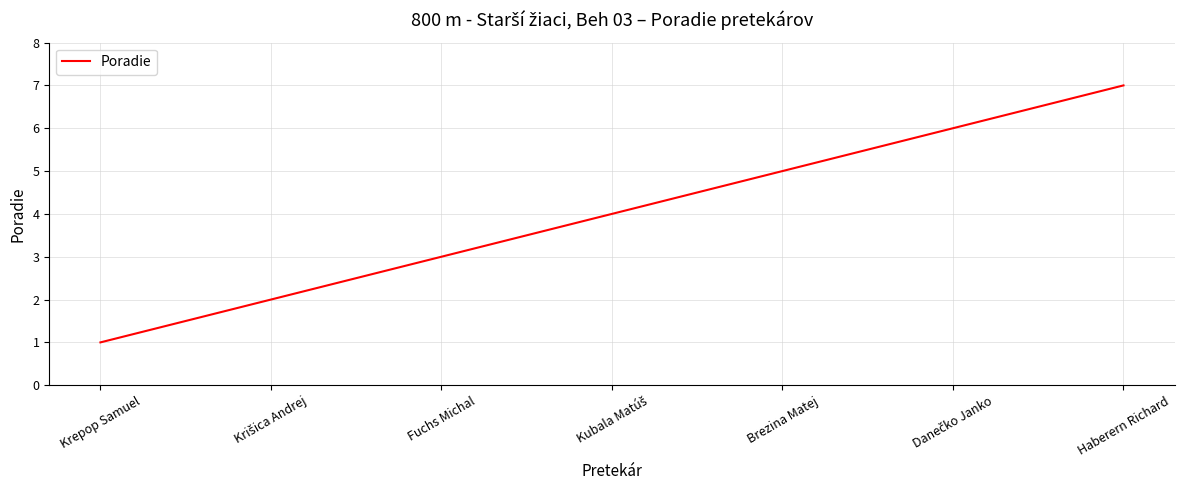

True or false: there are more than 1 points higher than both neighbors.

False